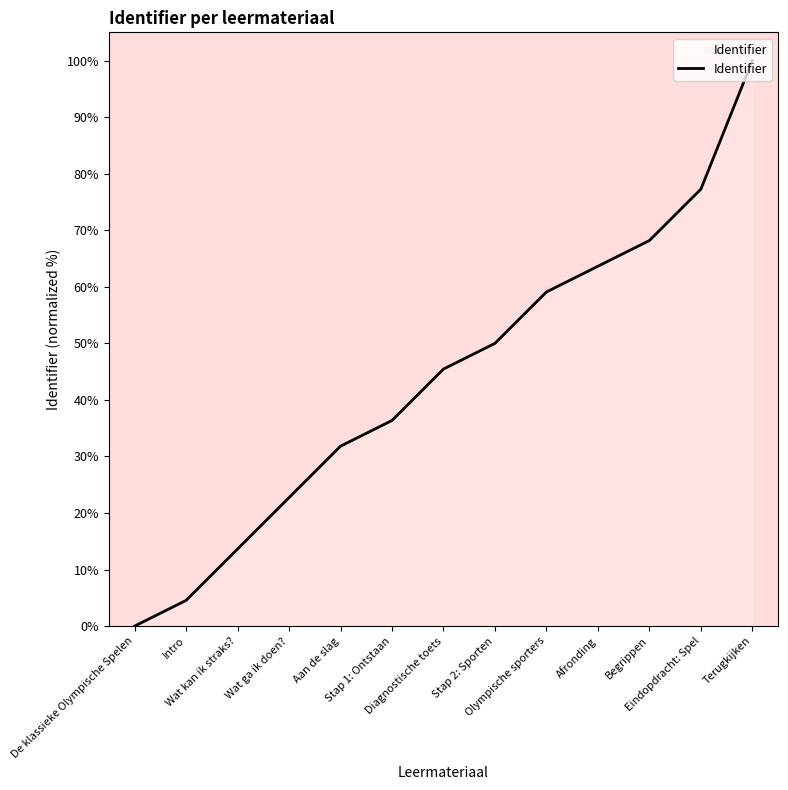

Approximately how many times larger is the value at Olympische sporters compared to Stap 2: Sporten?

1.2